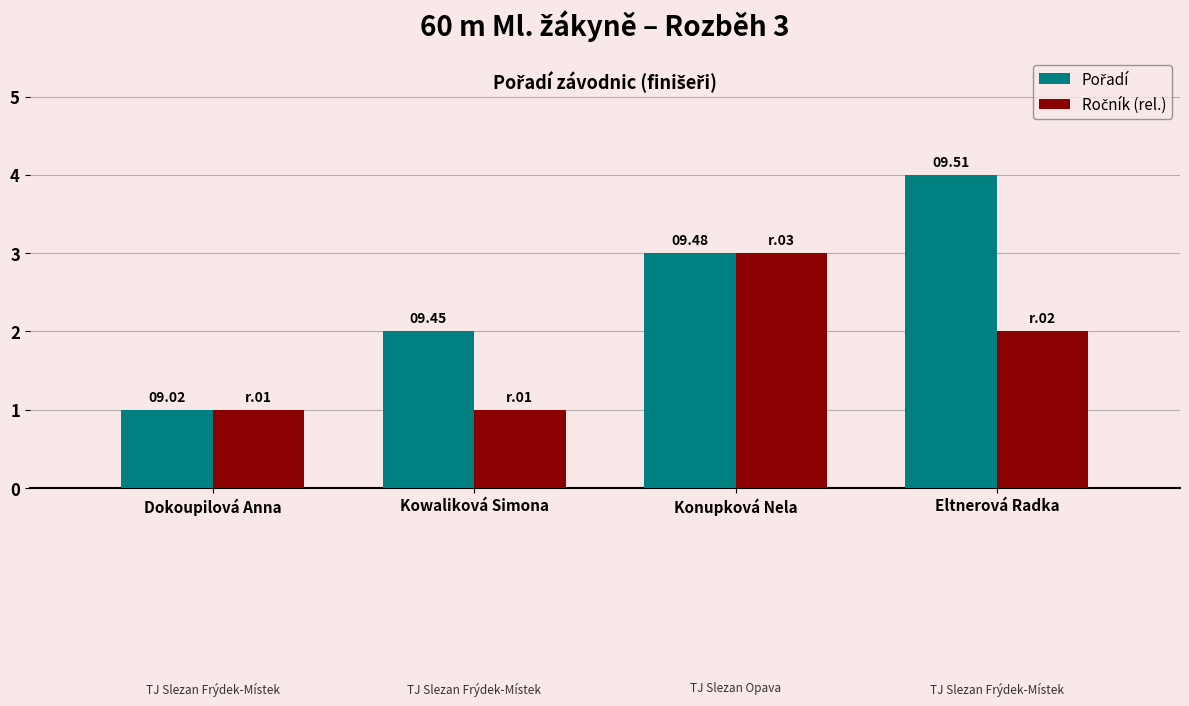

How many bars are there in total?

8